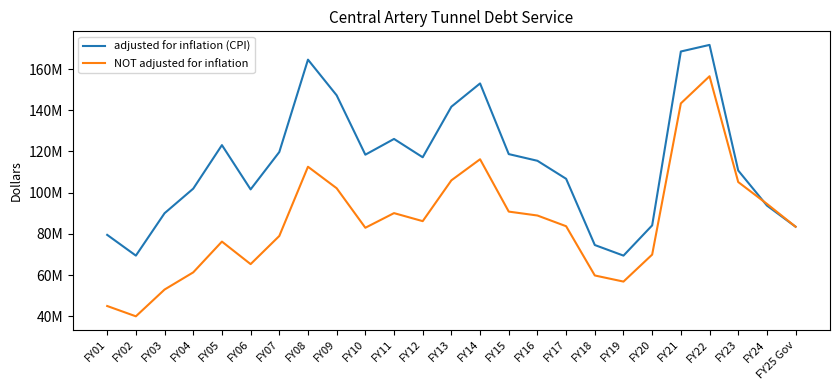

At which label does NOT adjusted for inflation first exceed 83724987?

FY08